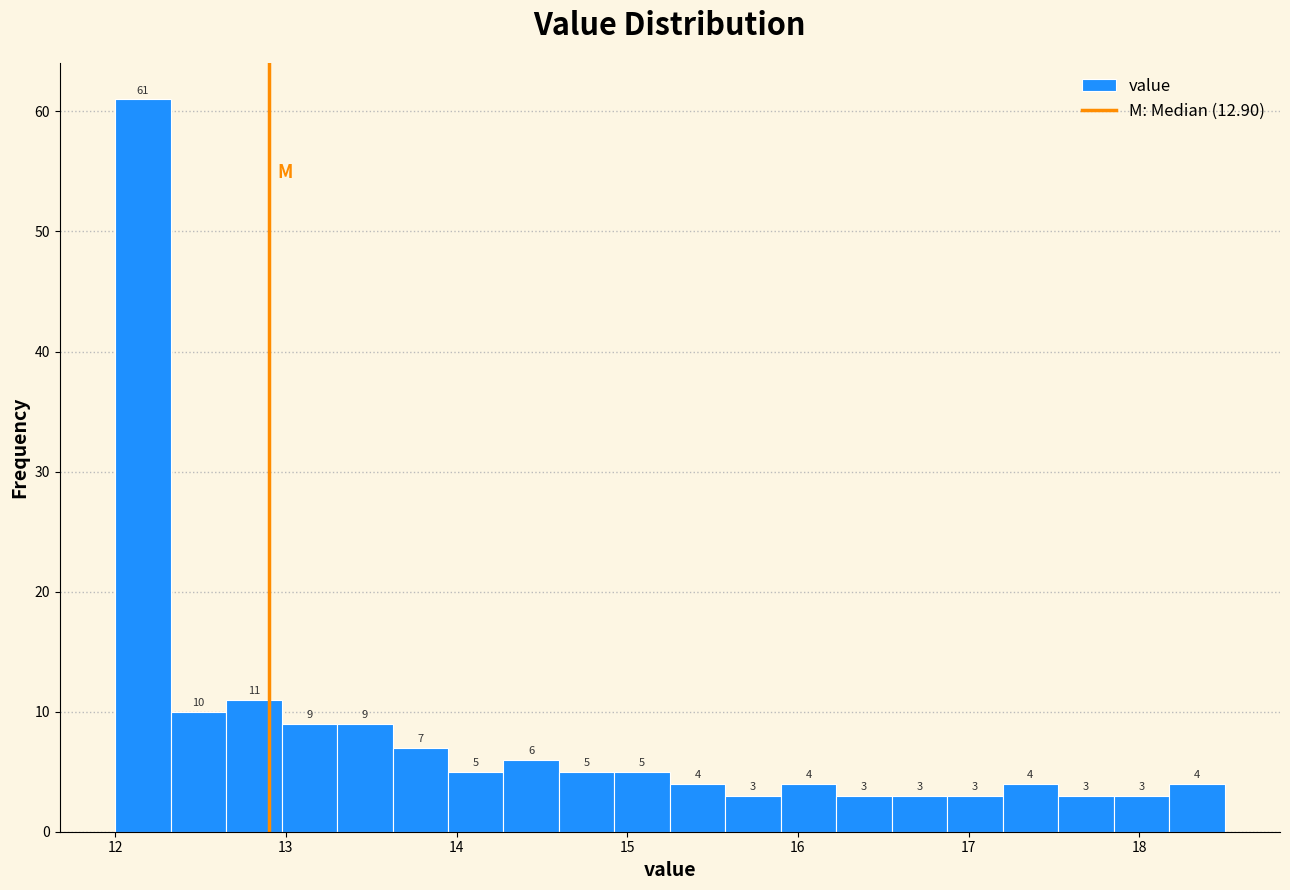

Around what value on the x-axis is the tallest bar? Give the approximate position of its centre, as read against the axis.

12.2